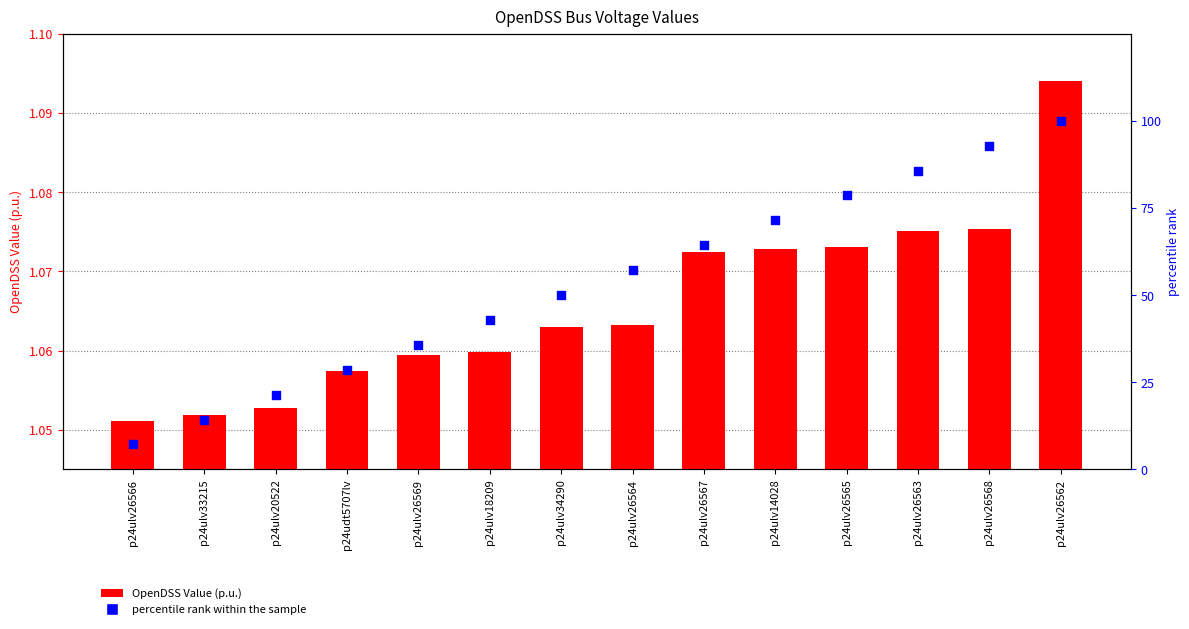

Which series reaches the maximum Y coordinate?

percentile rank within the sample